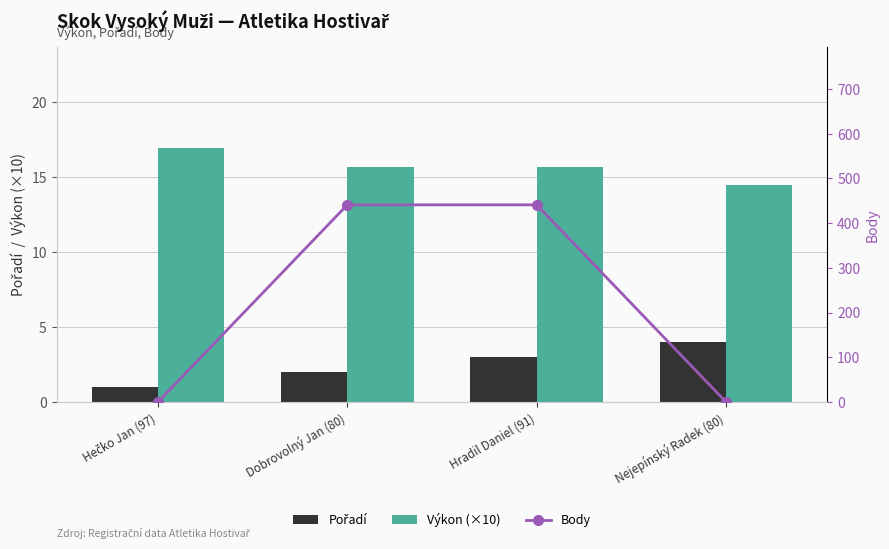

Reading right to left, list all the values displayed in this chart.

Pořadí: 4.0	3.0	2.0	1.0
Výkon (×10): 14.5	15.7	15.7	16.9
Body: 0.0	441.0	441.0	0.0